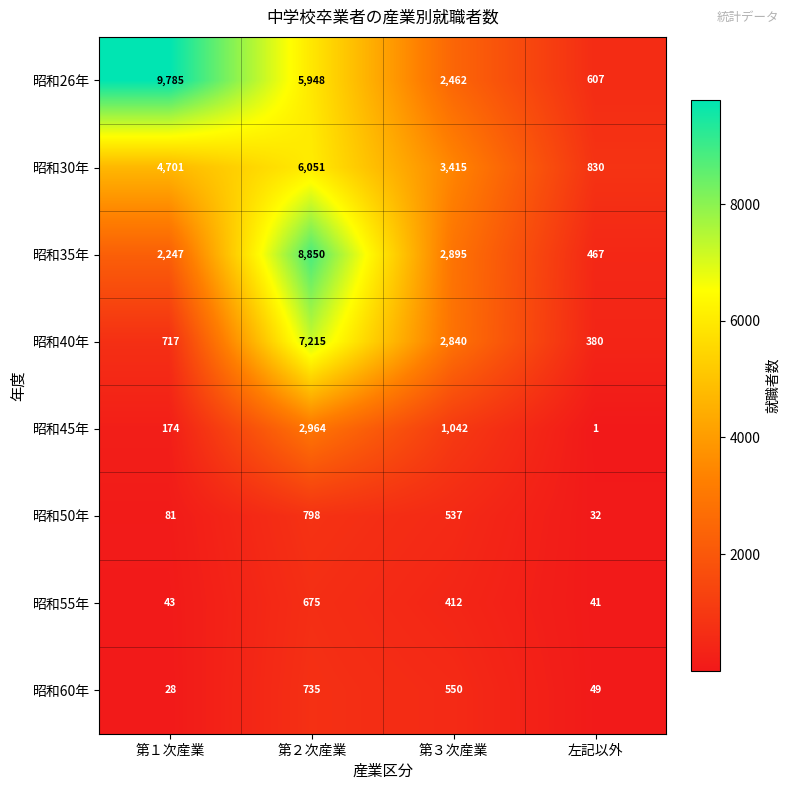

How many categories are shown in the chart?

4